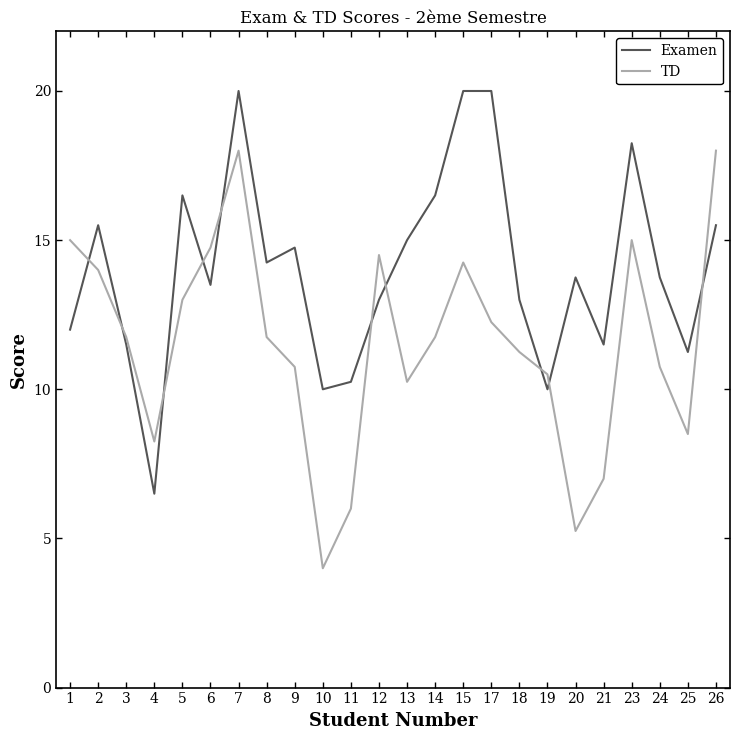

True or false: TD has a value of 2.3 at 20.

False